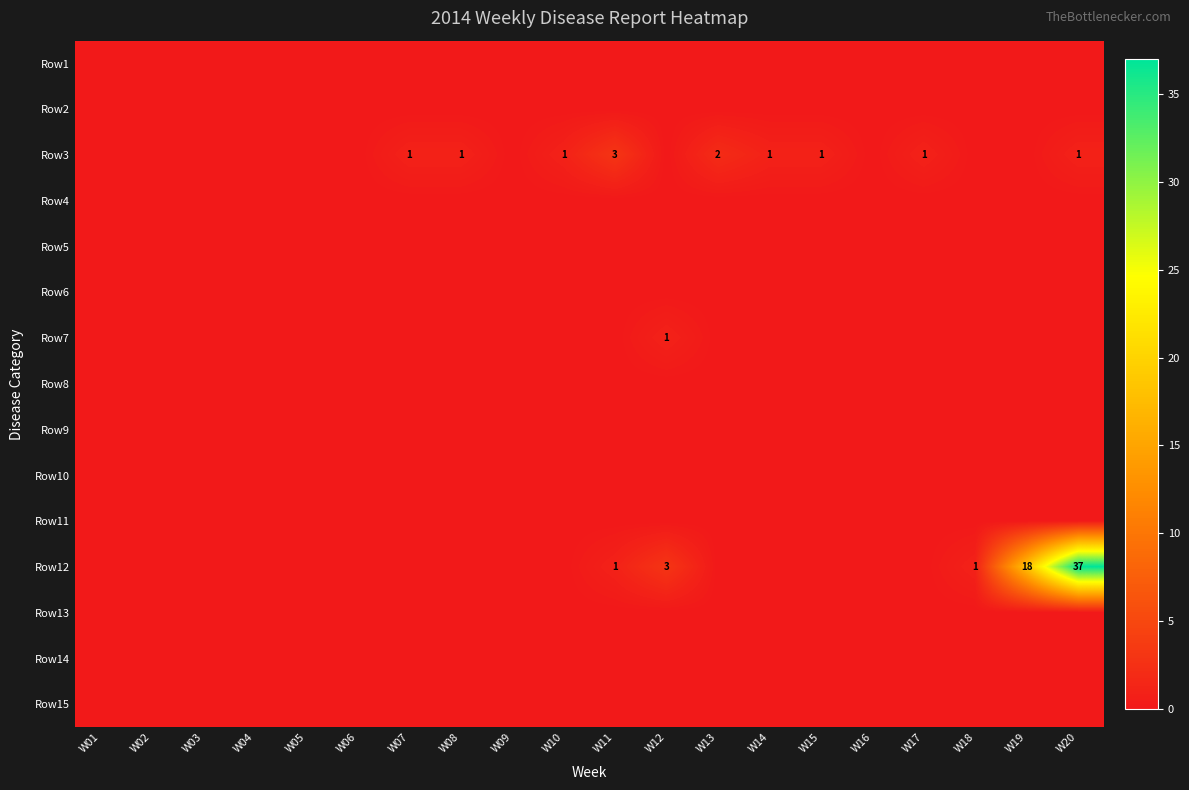

True or false: Row2 has a value of 0 at W20.

True